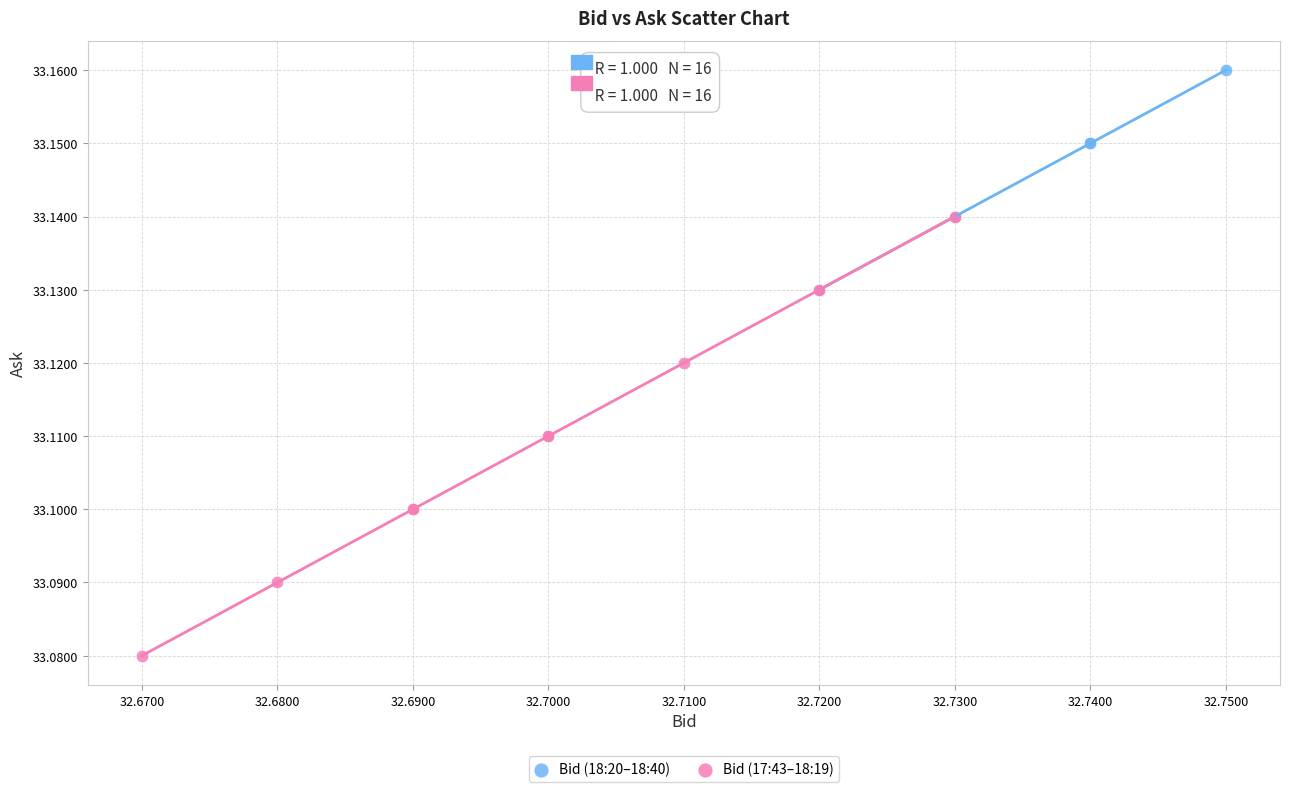

Which series reaches the minimum Y coordinate?

Bid (17:43–18:19)